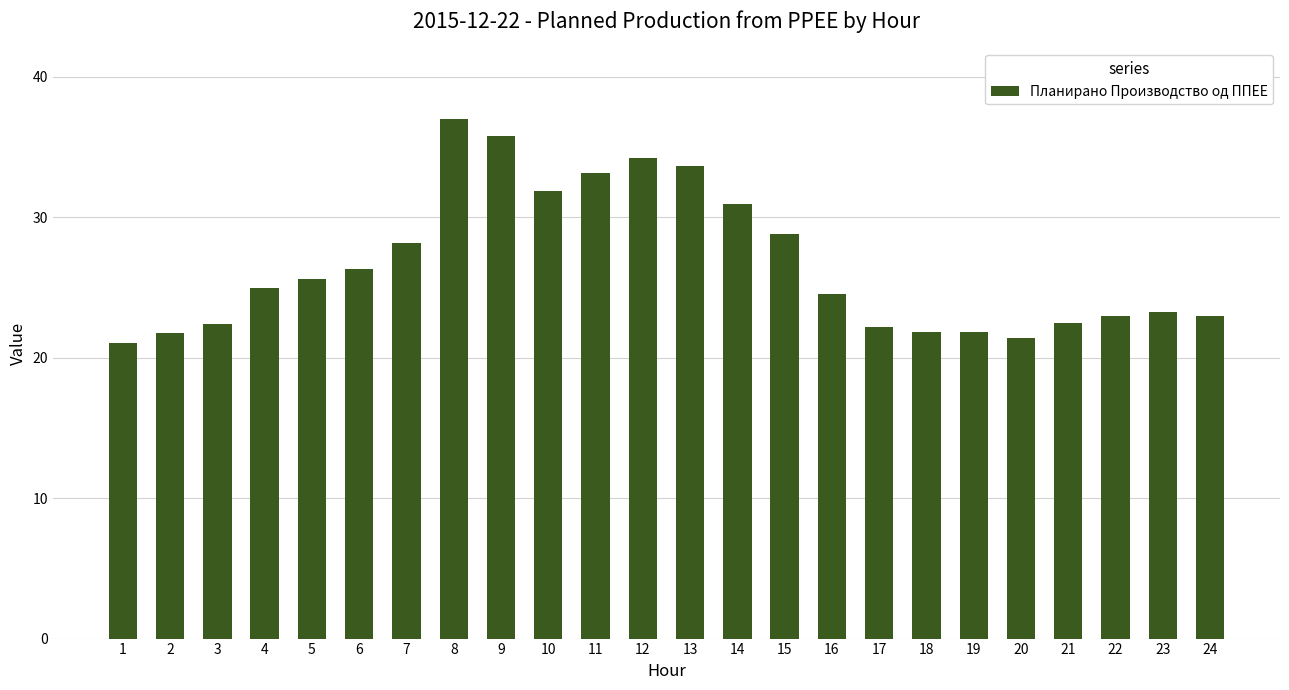

What is the sum of all values?

638.8